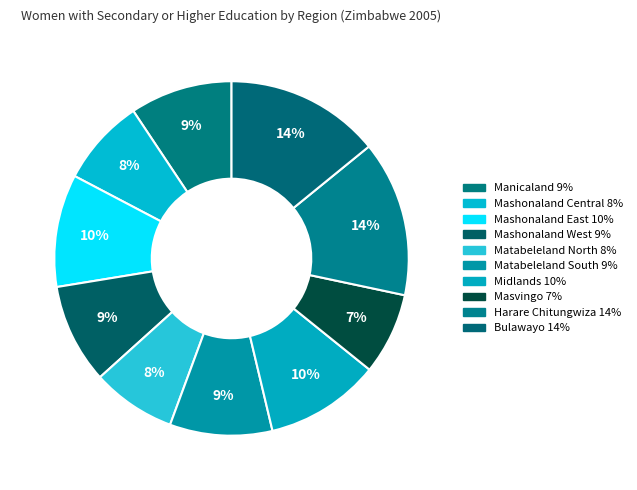

Count the number of slices in the pie.

10